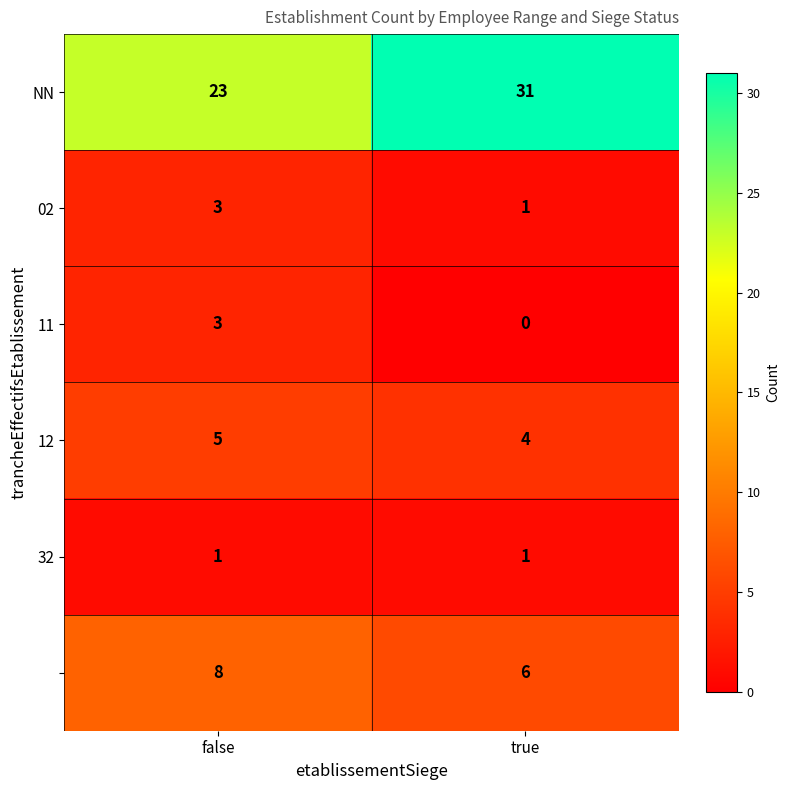

What is the maximum value shown in the chart?

31